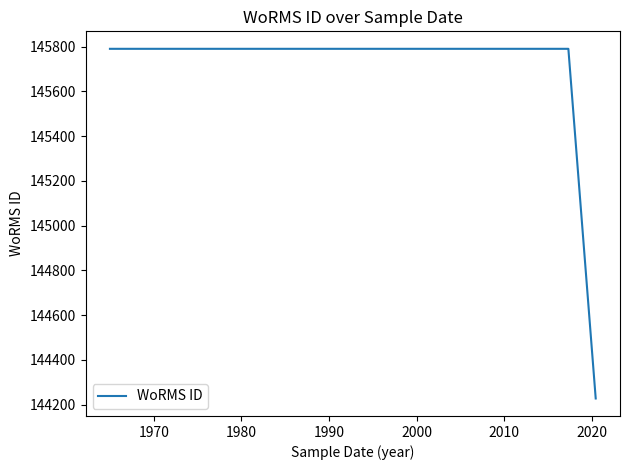

Is it true that the value at 2020 is 144228?

True